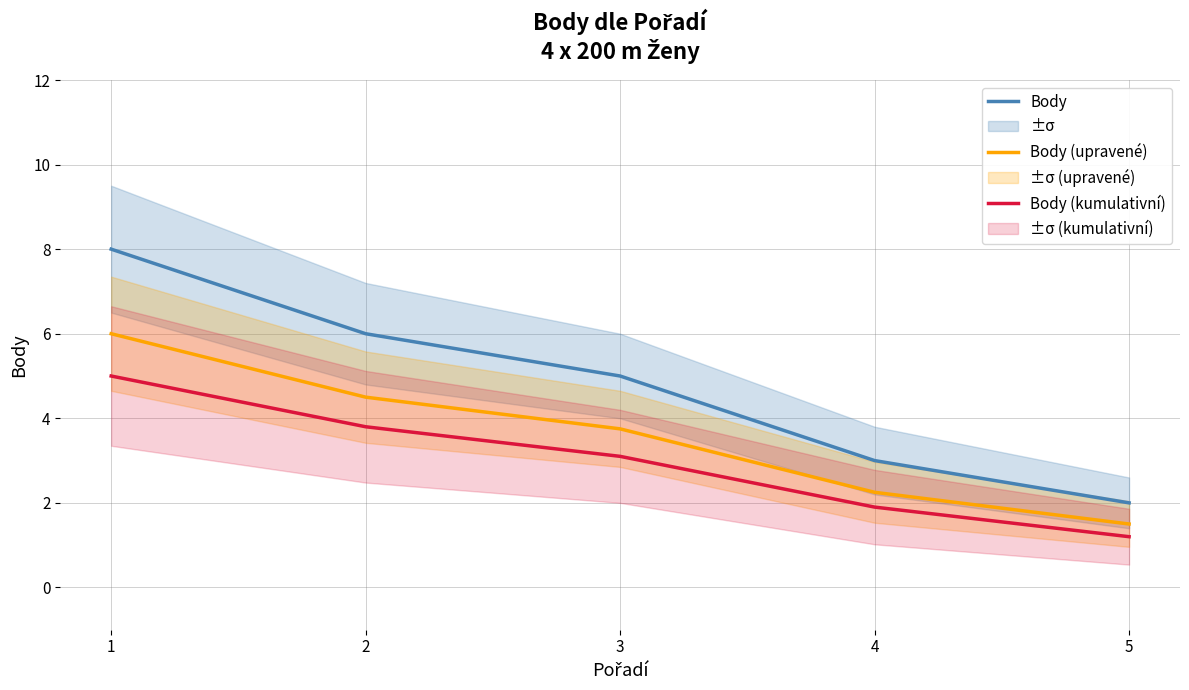

True or false: Body (upravené) has more than 0 interior local peaks.

False